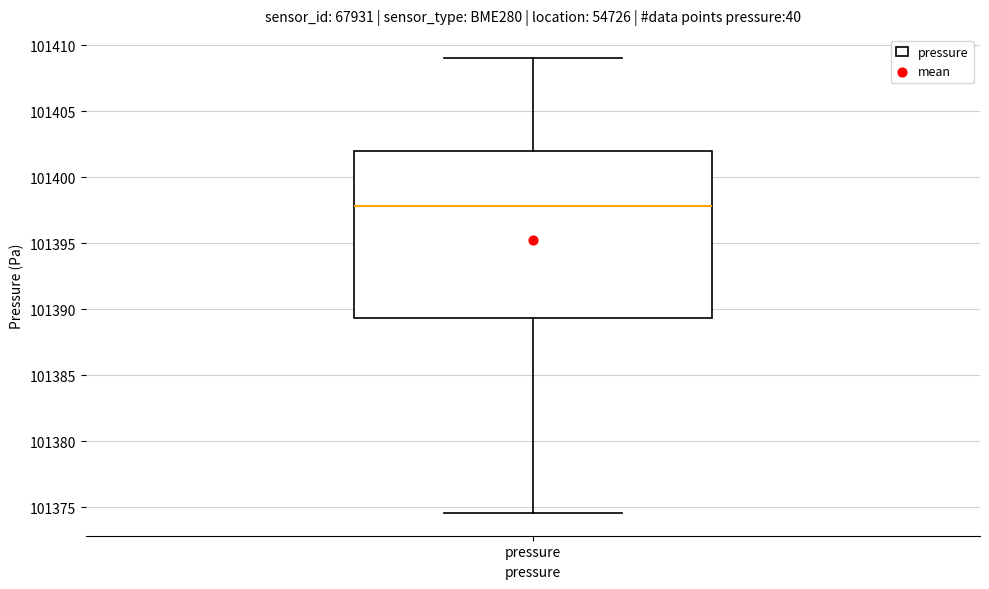

Read this box plot against the y-axis: the position of the median line, the range covered by the box, and the ends of both whiskers. The values are not printed on the chart, so give them approximately, as read against the axis.

median 101398.0, box 101389.5 to 101402.0, whiskers 101374.5 to 101409.0